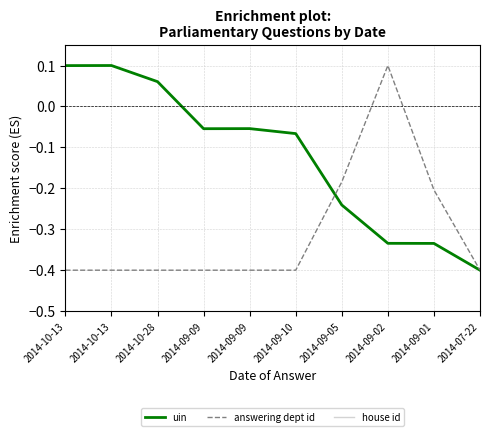

What is the label of the 3rd point from the left?

2014-10-28